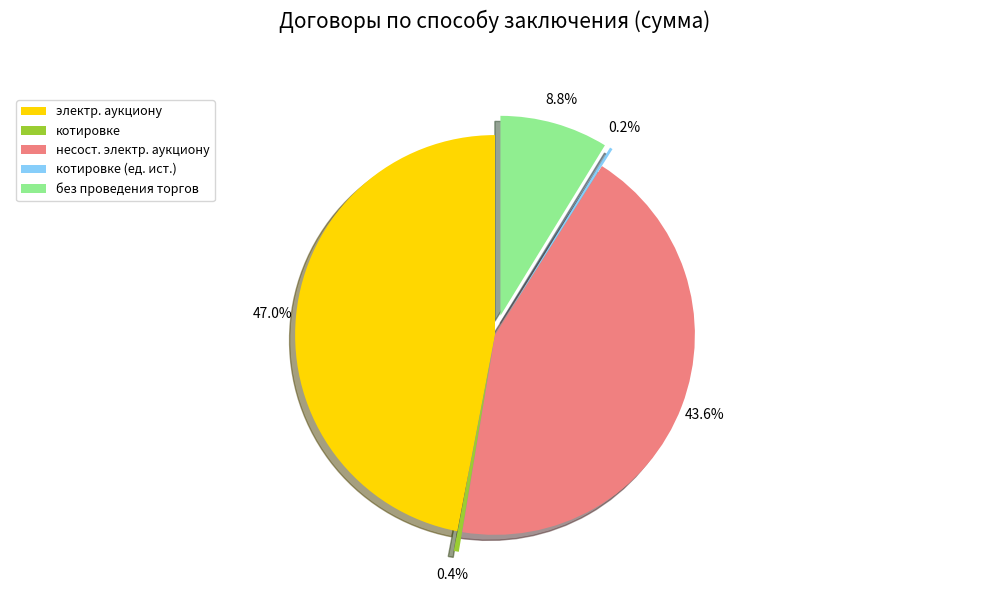

Which category has the biggest portion of the pie?

электр. аукциону